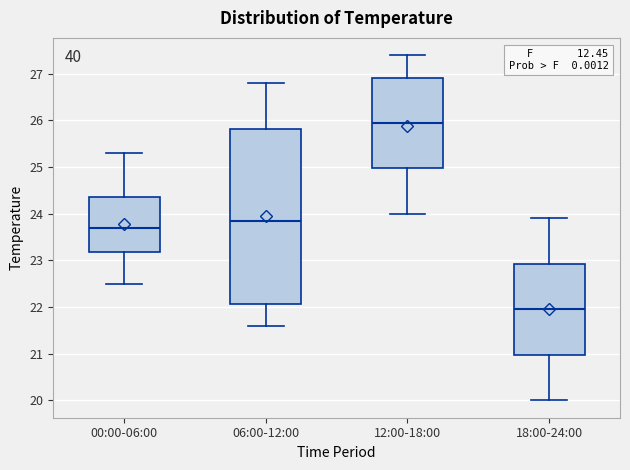

Which box's median line is the highest?

12:00-18:00